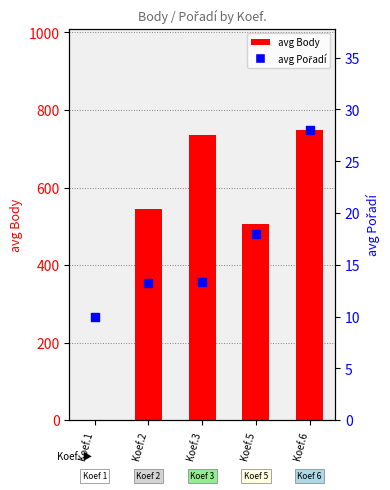

Which series reaches the minimum Y coordinate?

avg Body